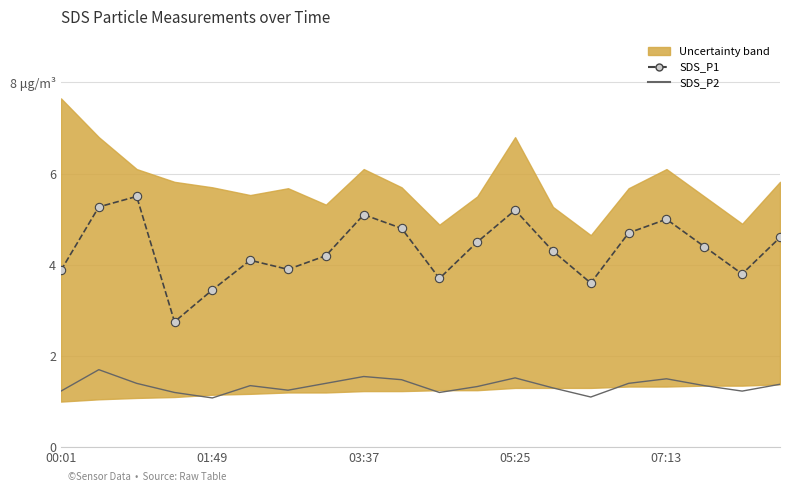

How many lines are shown in the chart?

2